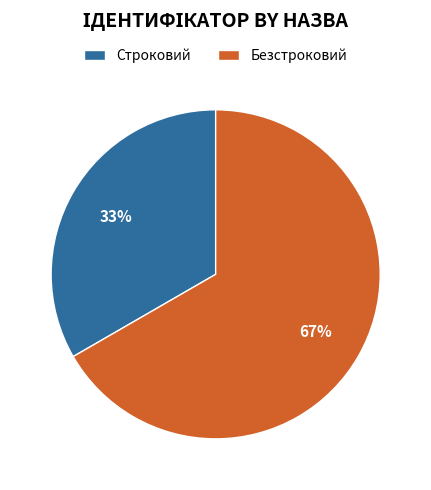

Do Безстроковий and Строковий together represent more than half of the pie?

Yes